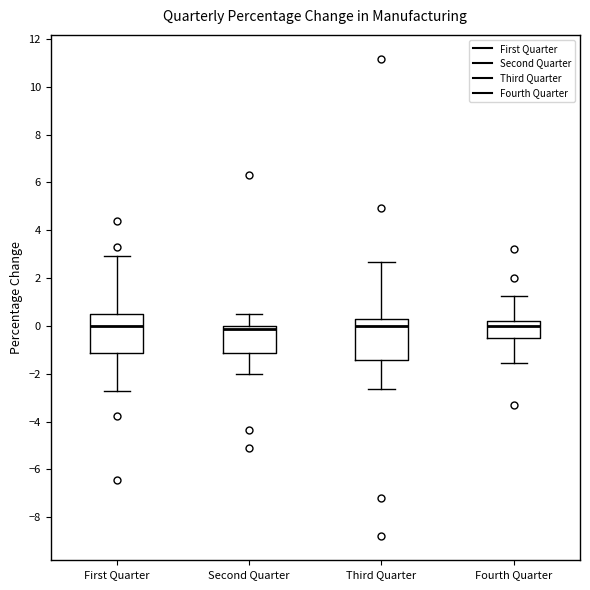

Reading left to right, read every box against the y-axis: the position of its median line, the range the box covers, and the ends of its whiskers. The values are not printed on the chart, so give them approximately, as read against the axis.

First Quarter: median 0.0, box -1.2 to 0.6, whiskers -2.8 to 3.0
Second Quarter: median -0.2, box -1.2 to 0.0, whiskers -2.0 to 0.4
Third Quarter: median 0.0, box -1.4 to 0.2, whiskers -2.6 to 2.6
Fourth Quarter: median 0.0, box -0.6 to 0.2, whiskers -1.6 to 1.2